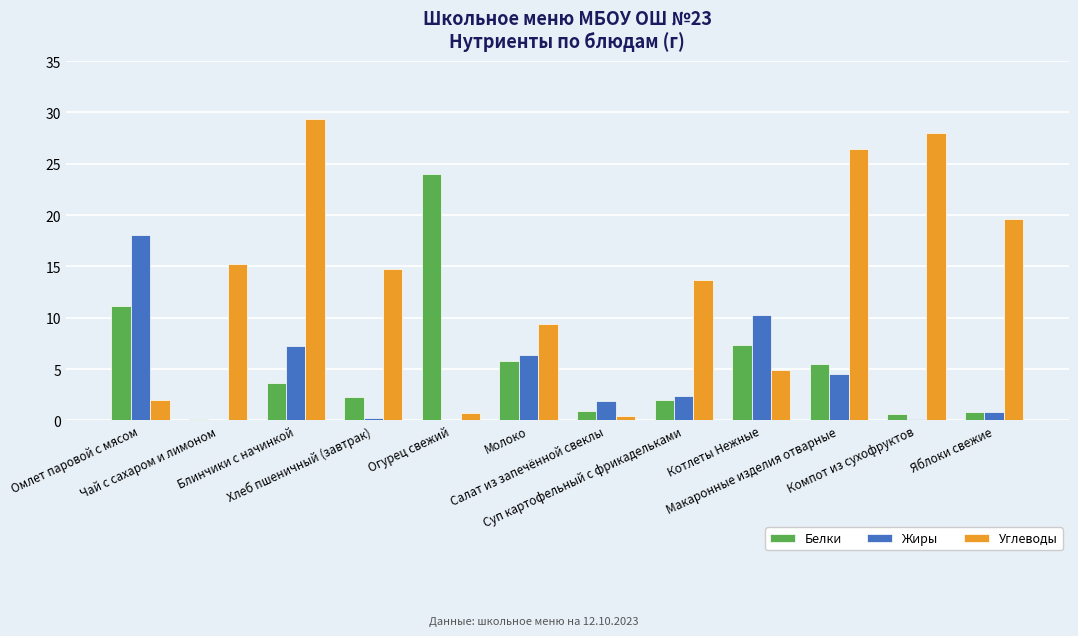

What is the maximum value for Белки?

24.0